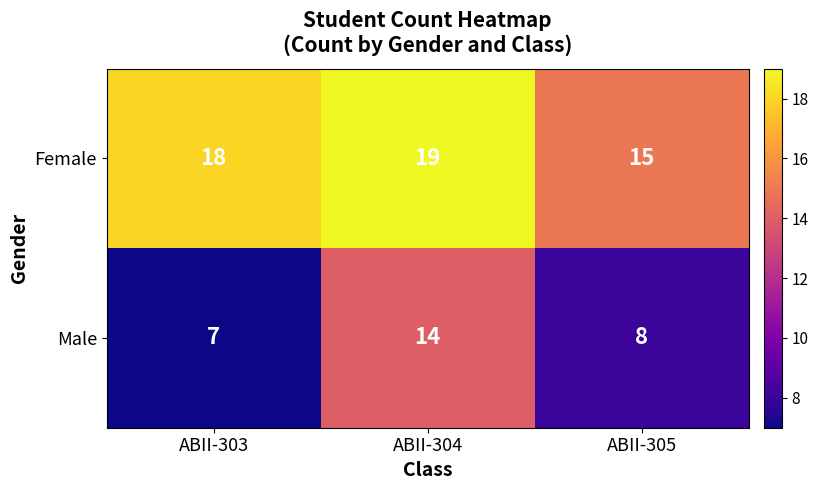

True or false: Male has a value of 4 at ABII-303.

False